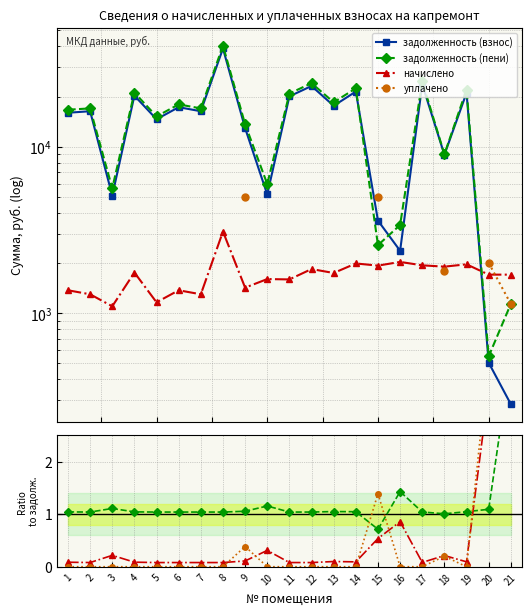

The value of начислено at 21 is 1.7. True or false?

False